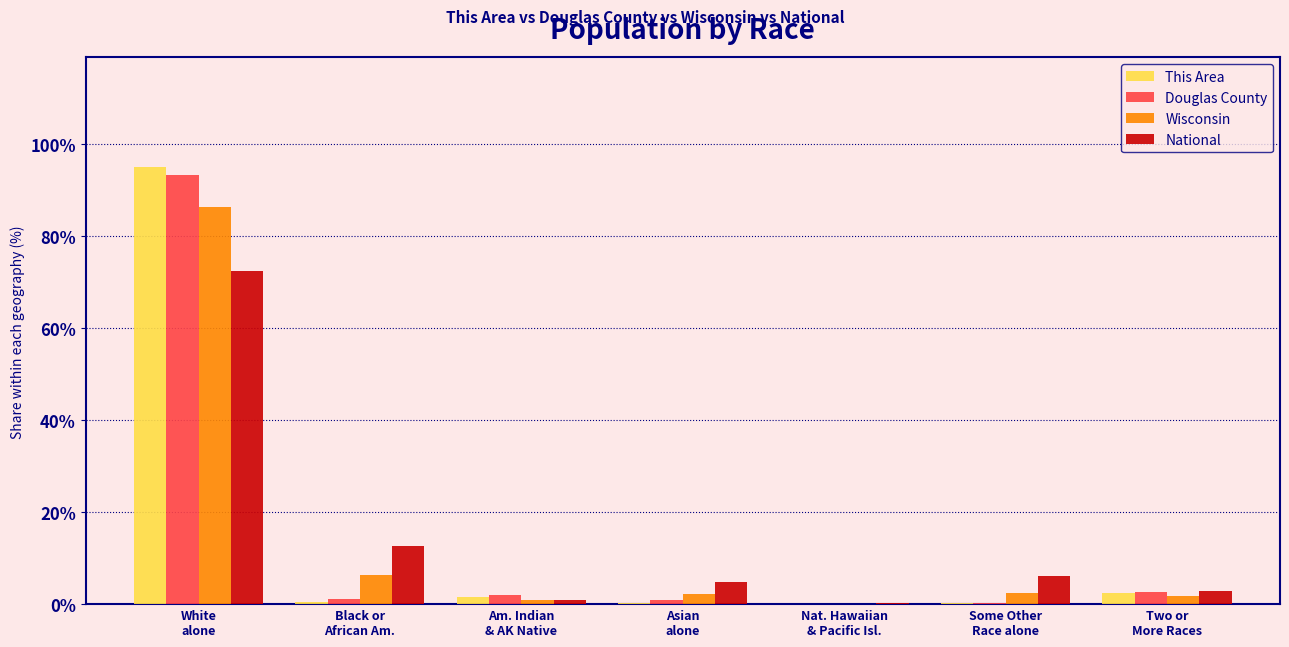

What is the maximum value for National?

72.4